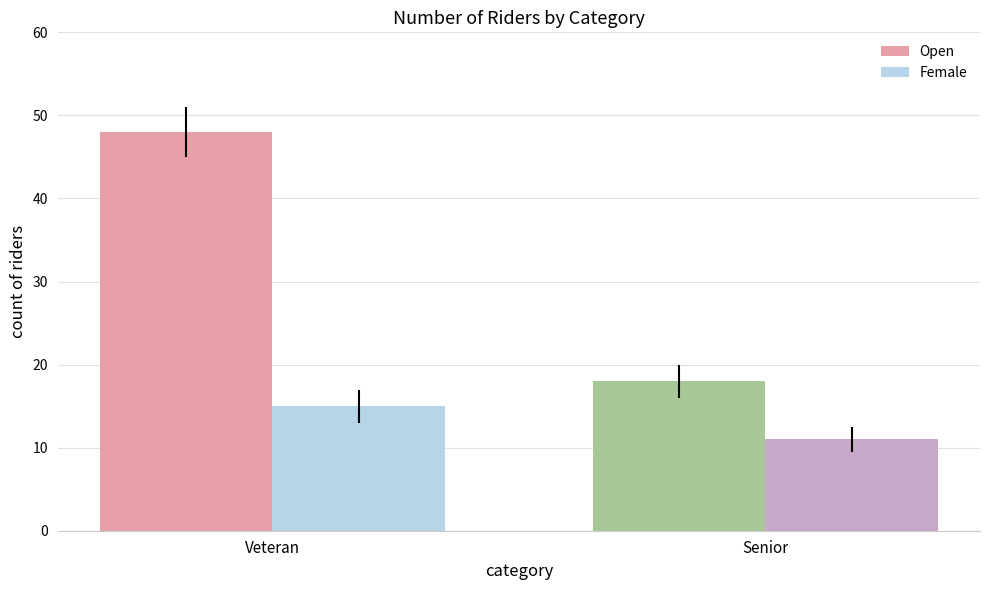

What is the total value across all series at Veteran?

63